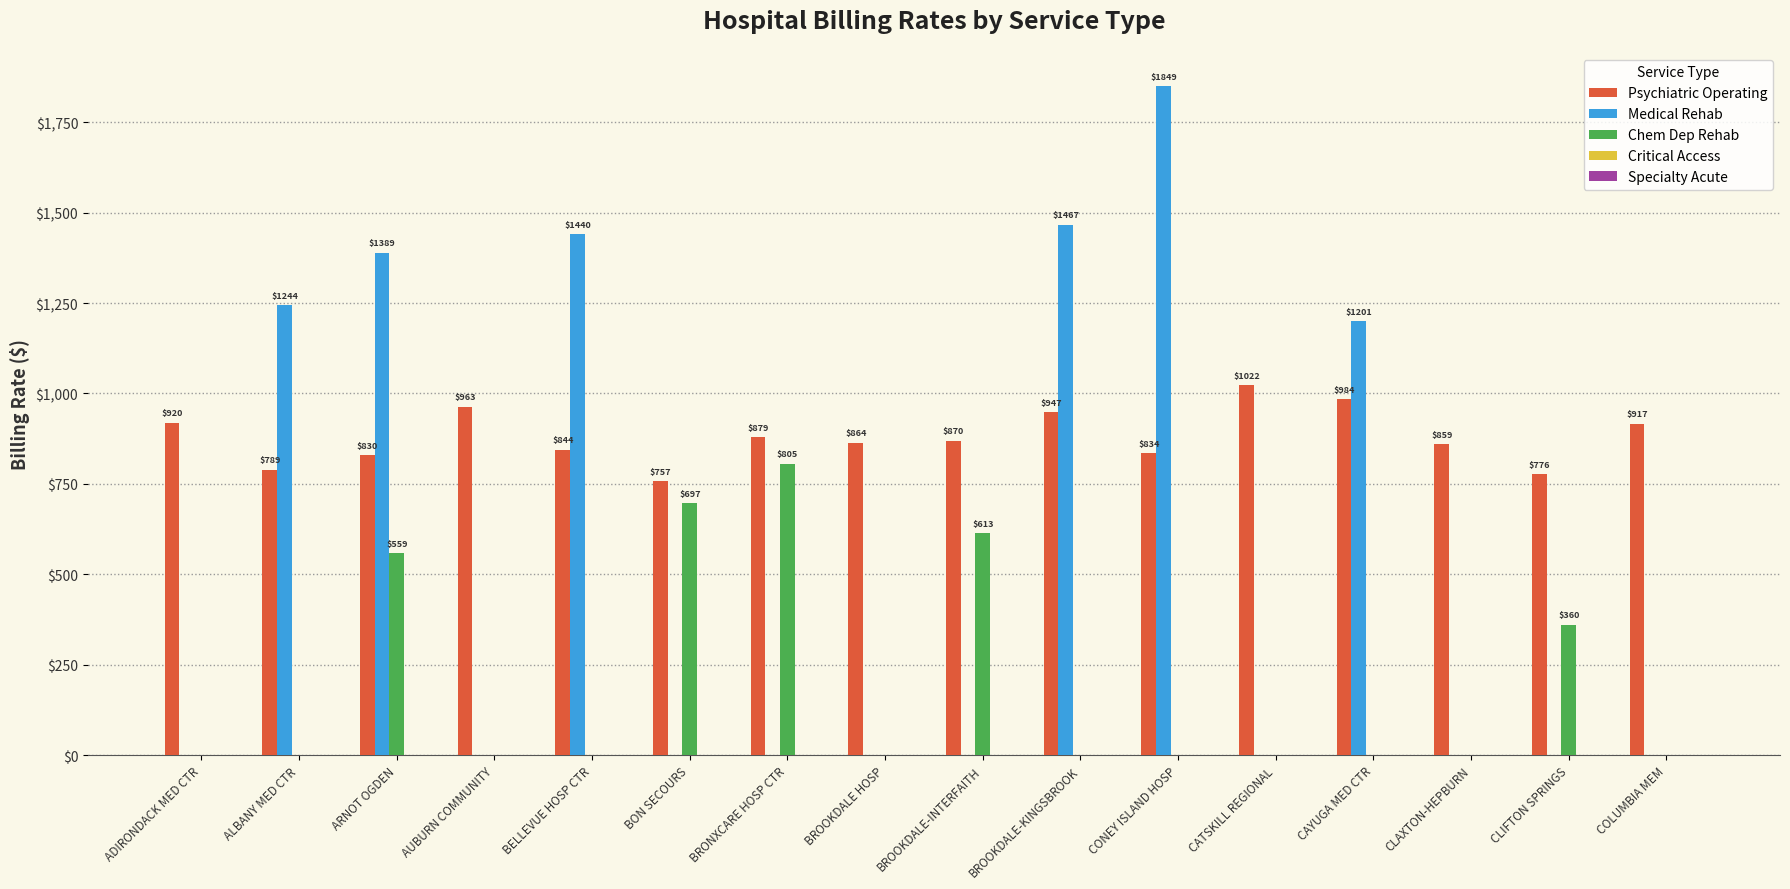

At which label is Medical Rehab closest to 924?

CAYUGA MED CTR